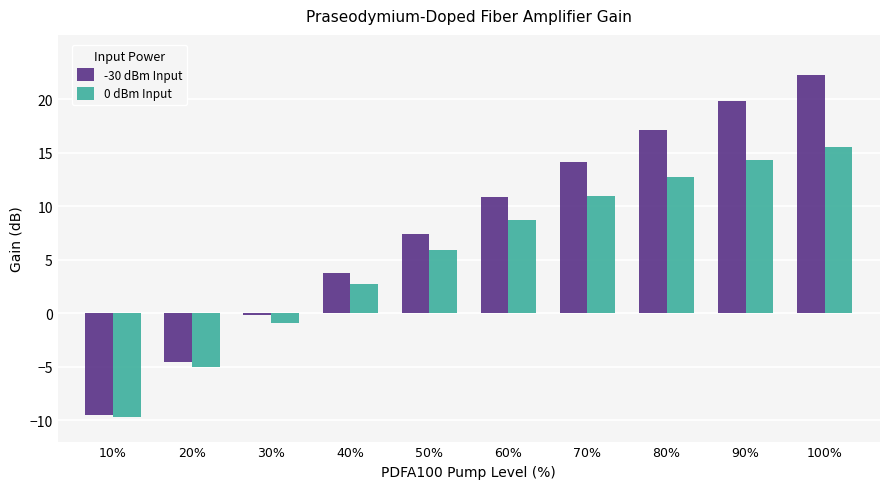

The 0 dBm Input series shows 2.7 at 40%. True or false?

True